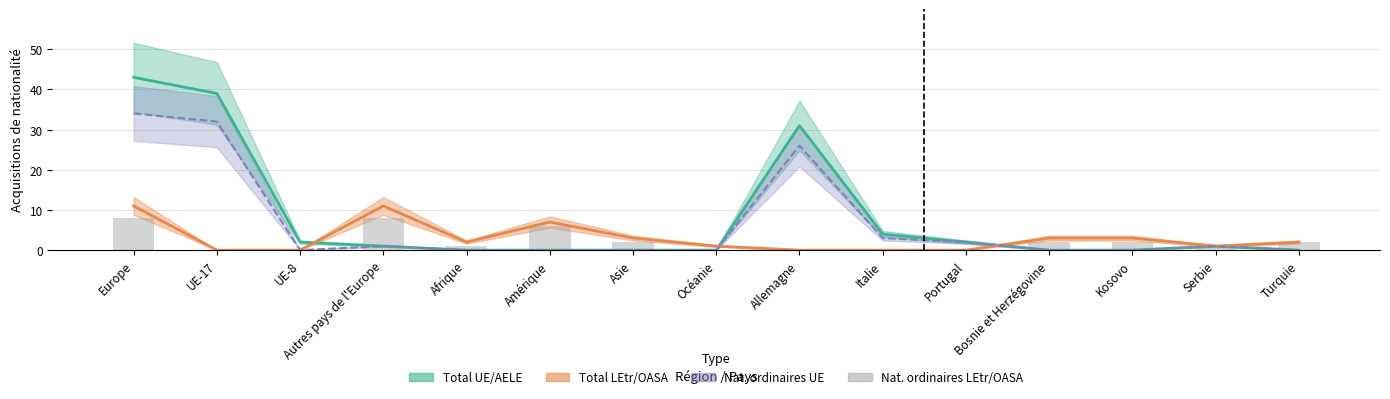

Which label corresponds to the smallest value in the chart?

UE-17